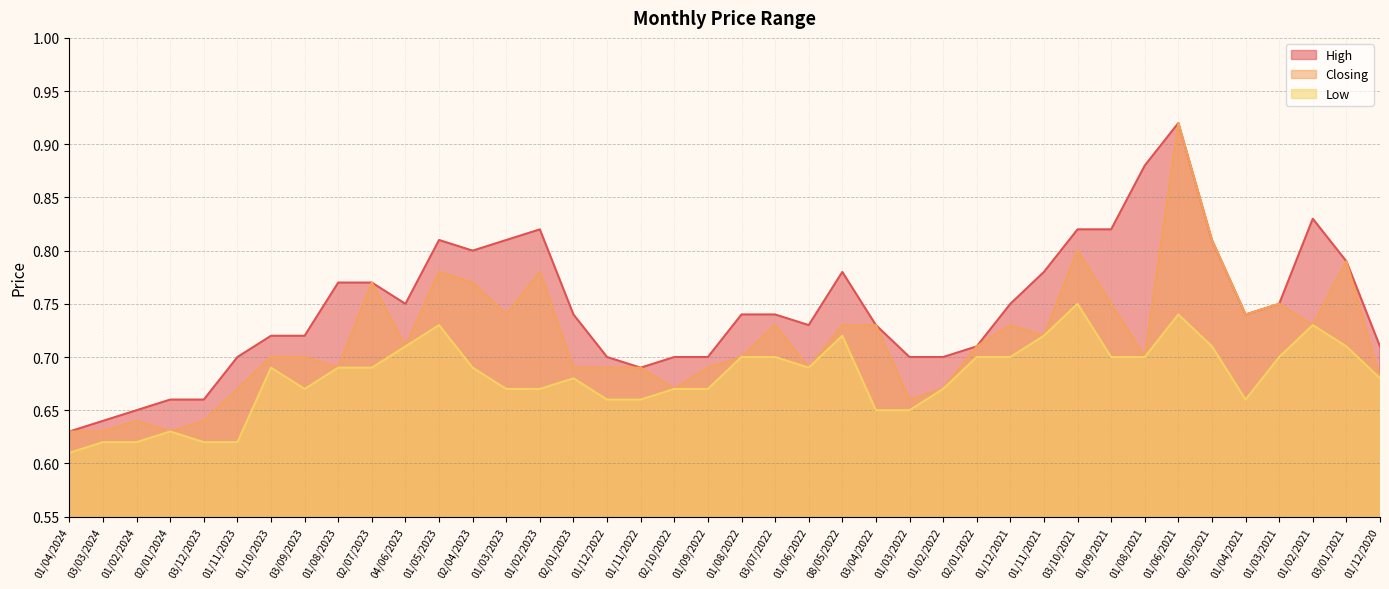

Reading left to right, extract all data points from this chart.

High: 0.6	0.6	0.7	0.7	0.7	0.7	0.7	0.7	0.8	0.8	0.8	0.8	0.8	0.8	0.8	0.7	0.7	0.7	0.7	0.7	0.7	0.7	0.7	0.8	0.7	0.7	0.7	0.7	0.8	0.8	0.8	0.8	0.9	0.9	0.8	0.7	0.8	0.8	0.8	0.7
Closing: 0.6	0.6	0.6	0.6	0.6	0.7	0.7	0.7	0.7	0.8	0.7	0.8	0.8	0.7	0.8	0.7	0.7	0.7	0.7	0.7	0.7	0.7	0.7	0.7	0.7	0.7	0.7	0.7	0.7	0.7	0.8	0.8	0.7	0.9	0.8	0.7	0.8	0.7	0.8	0.7
Low: 0.6	0.6	0.6	0.6	0.6	0.6	0.7	0.7	0.7	0.7	0.7	0.7	0.7	0.7	0.7	0.7	0.7	0.7	0.7	0.7	0.7	0.7	0.7	0.7	0.7	0.7	0.7	0.7	0.7	0.7	0.8	0.7	0.7	0.7	0.7	0.7	0.7	0.7	0.7	0.7